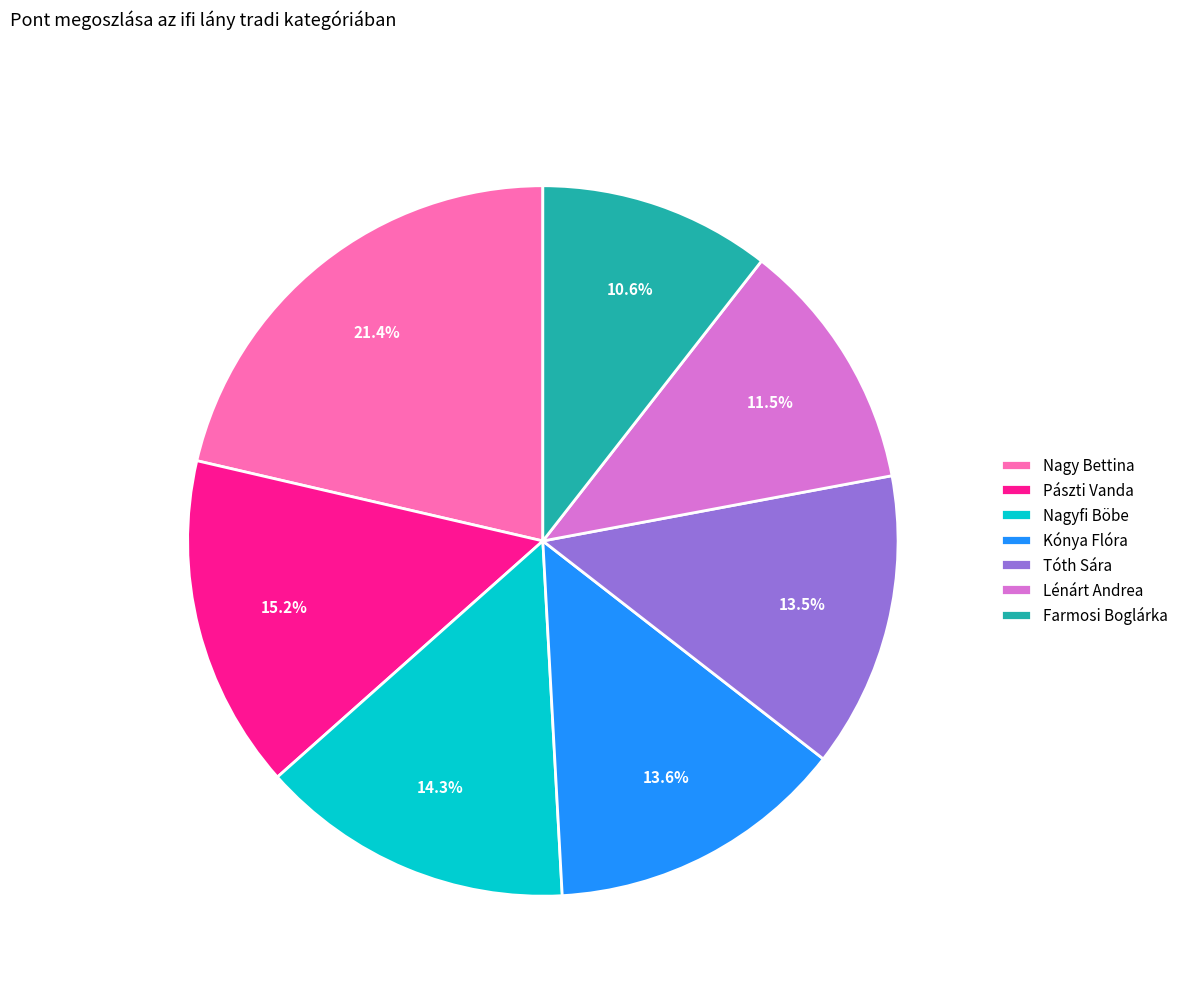

Approximately how many times larger is the value at Nagy Bettina compared to Tóth Sára?

1.6